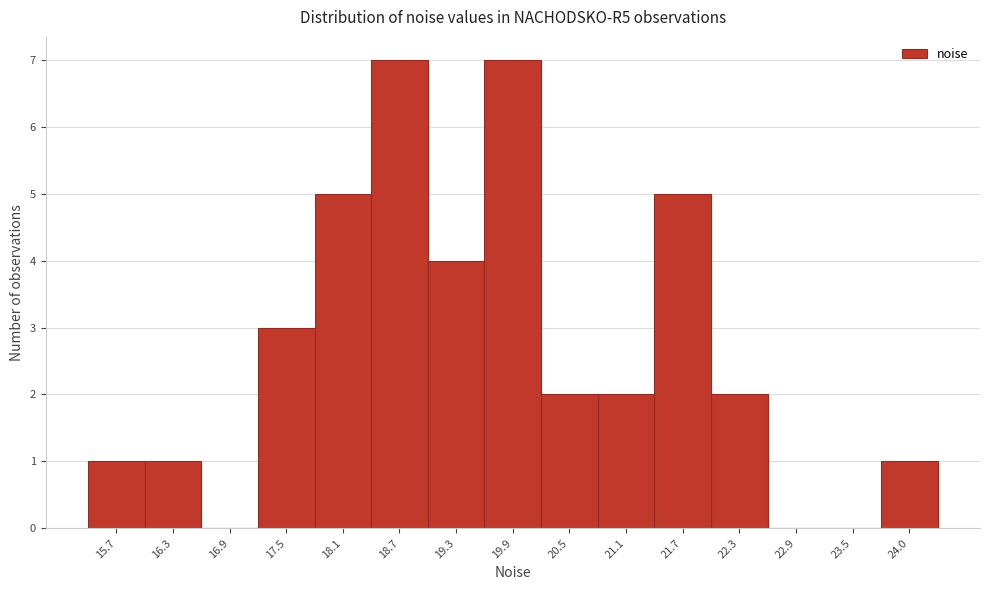

Reading right to left, transcribe all the data shown in this chart.

24.0=1	23.5=0	22.9=0	22.3=2	21.7=5	21.1=2	20.5=2	19.9=7	19.3=4	18.7=7	18.1=5	17.5=3	16.9=0	16.3=1	15.7=1